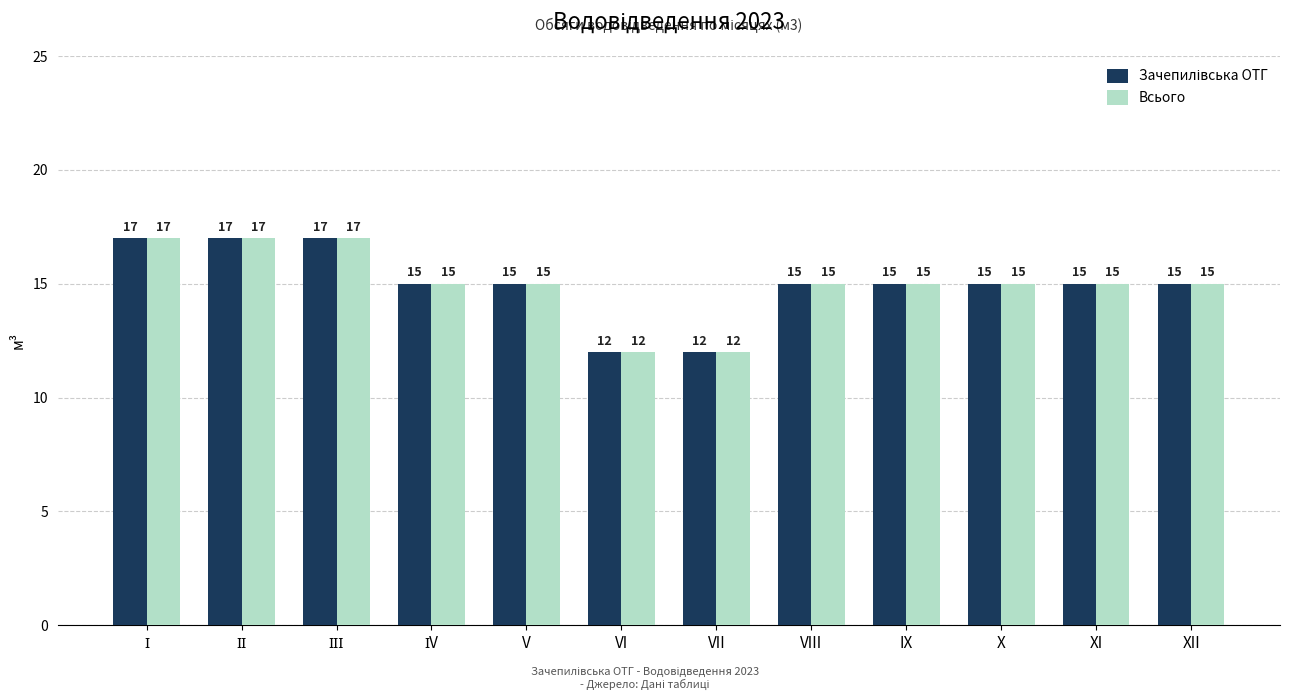

What is the minimum value for Всього?

12